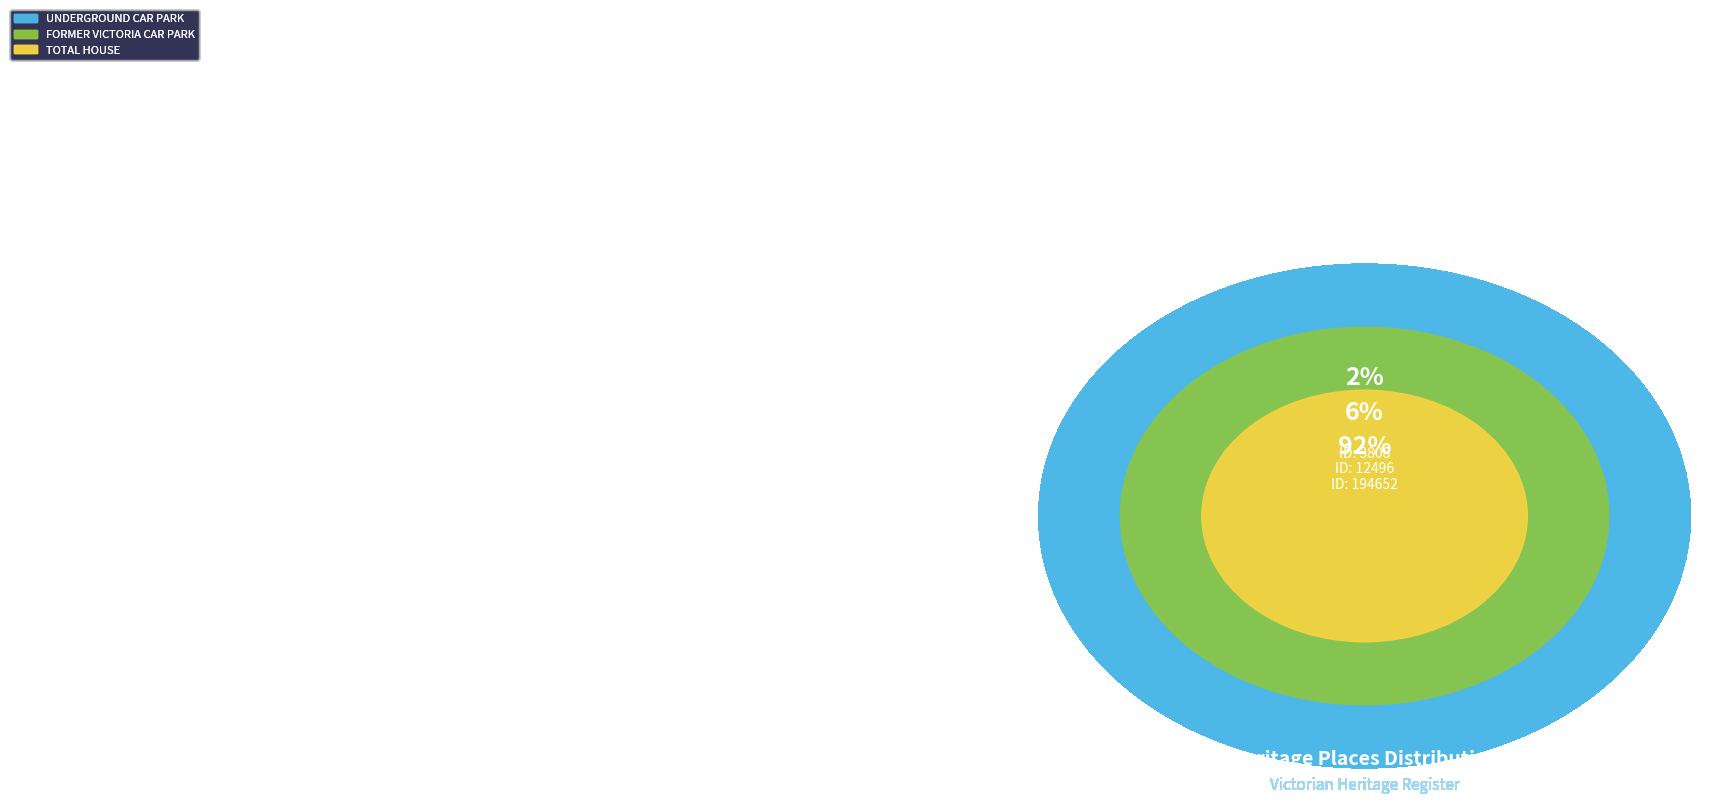

Is it true that FORMER VICTORIA CAR PARK is 6% of the pie?

True